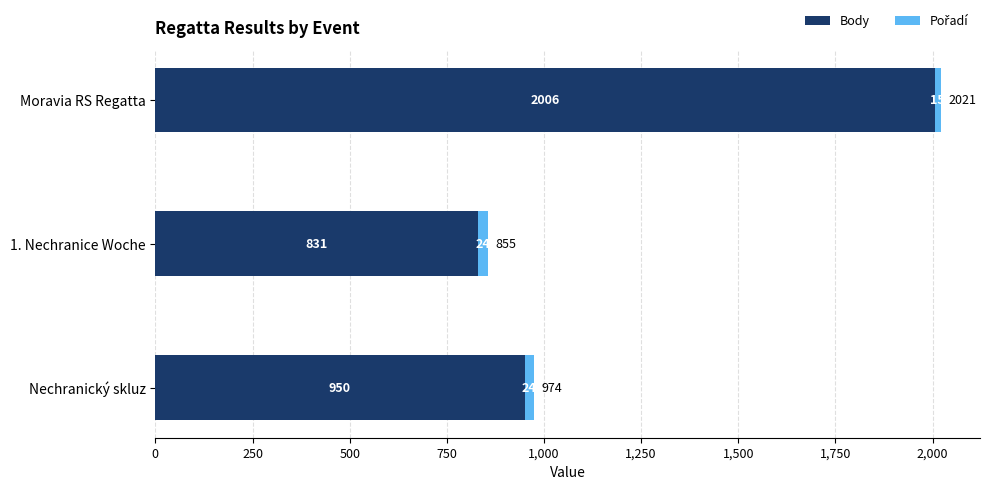

At which category is the sum across all series the highest?

Moravia RS Regatta